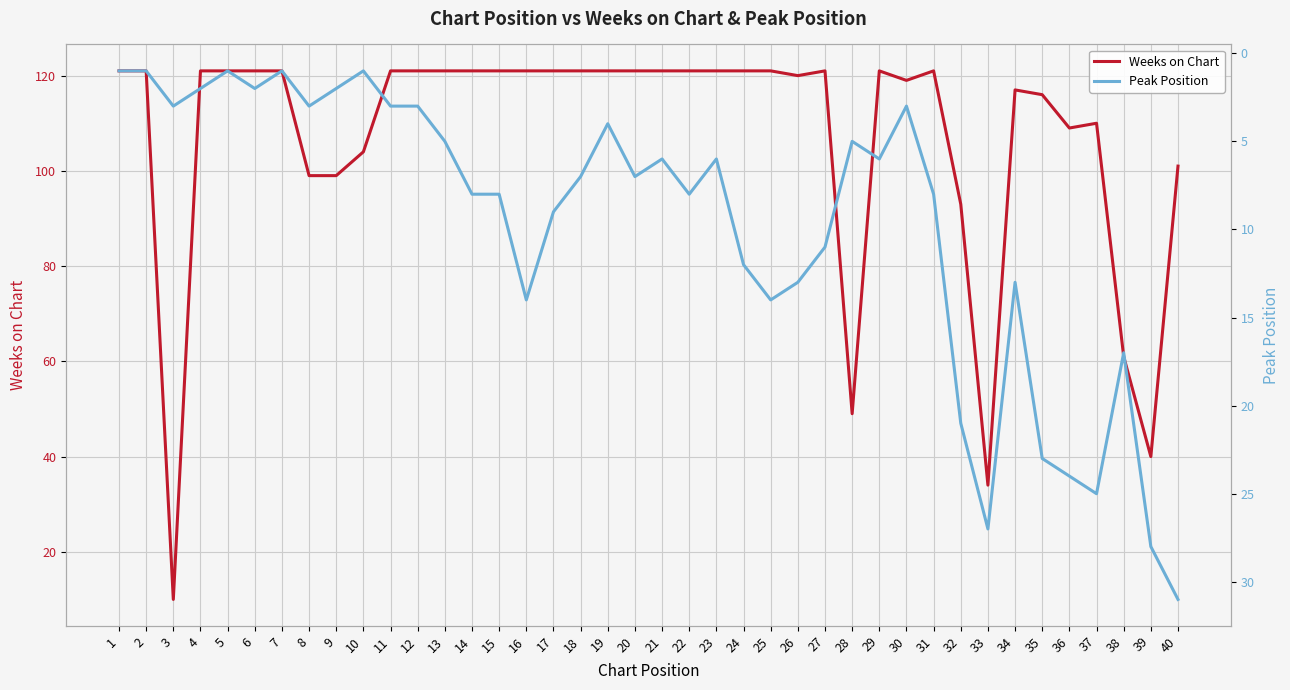

True or false: Peak Position has a value of 1 at 5.

True